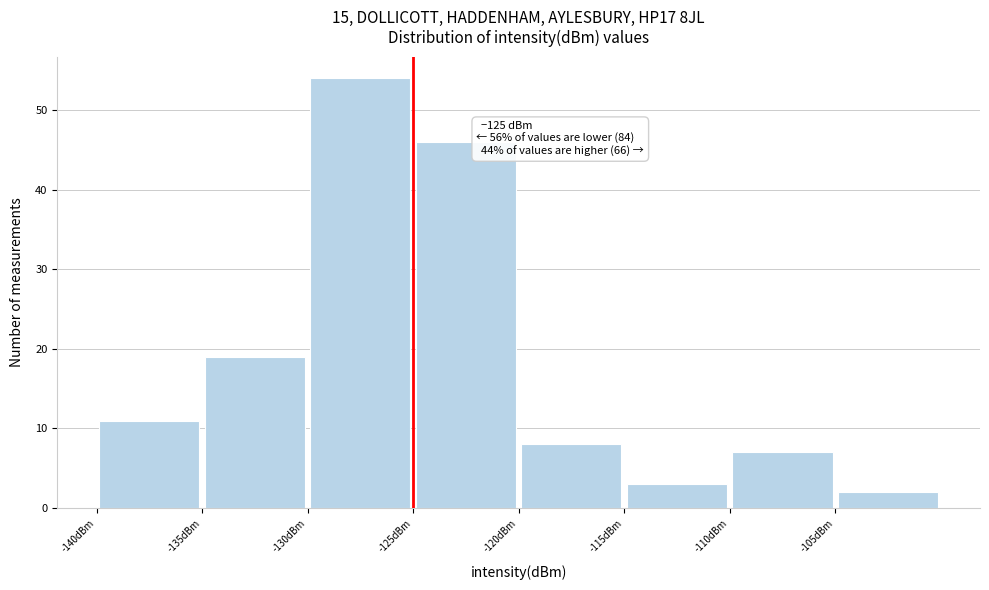

Over which range of the x-axis is the bar tallest?

-130 to -125